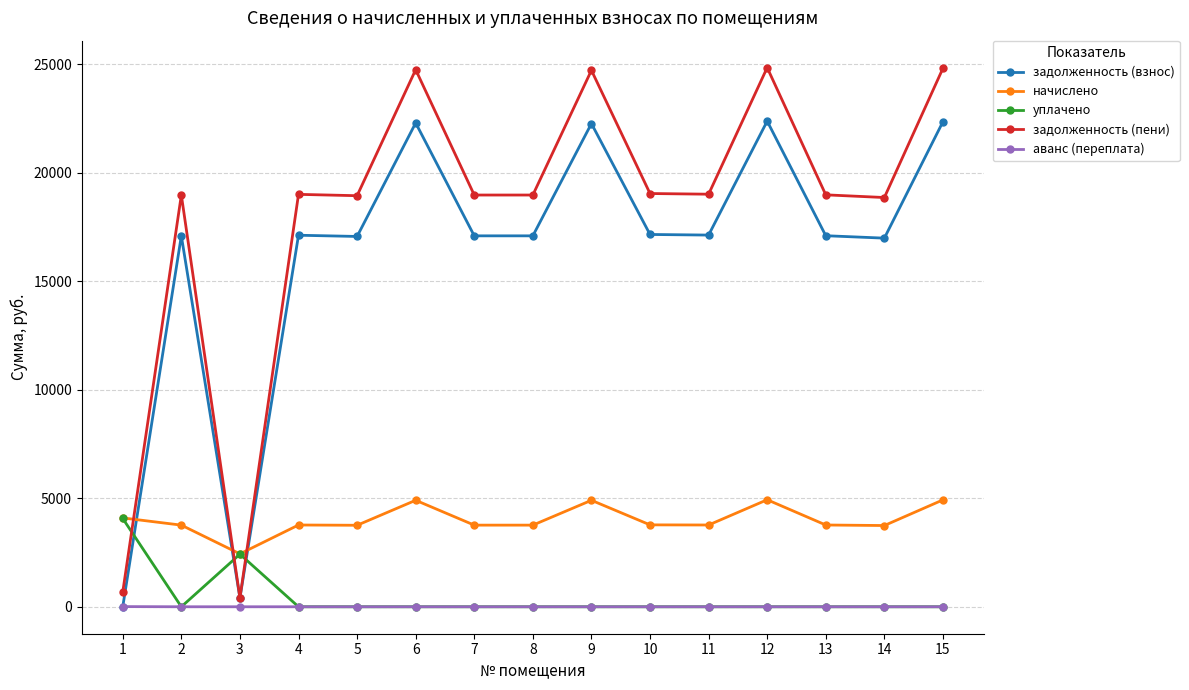

What is the value of the задолженность (пени) point at the 3rd from the left?

406.3